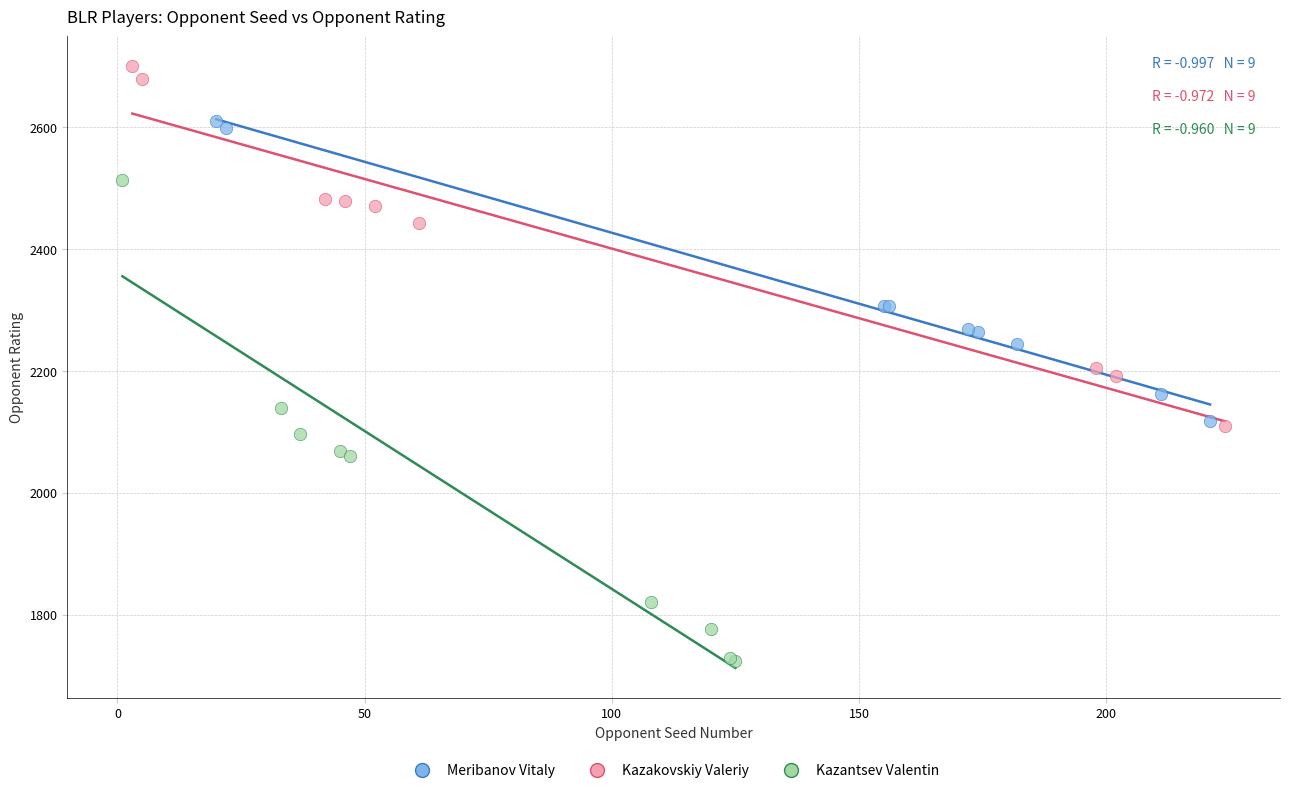

Which series has the widest spread of Y values?

Kazantsev Valentin